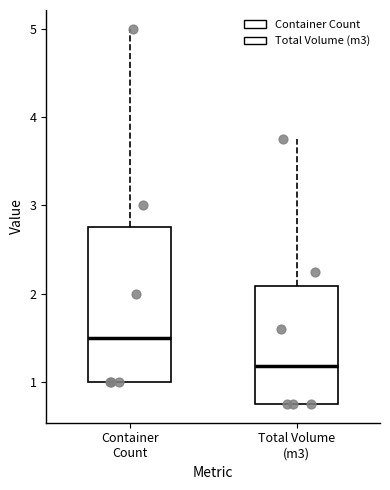

Where is the lower edge of the box for Total Volume (m3) on the y-axis? The values are not printed on the chart, so give them approximately, as read against the axis.

0.8